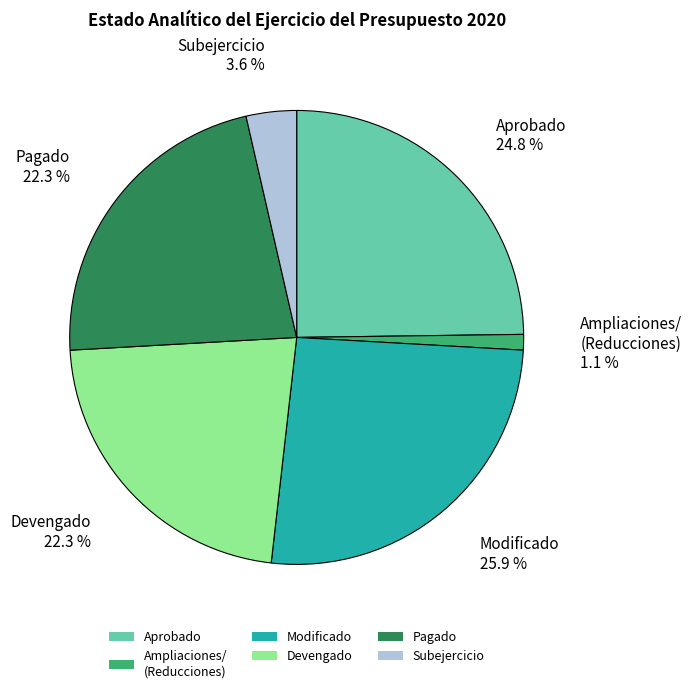

Count the number of slices in the pie.

6